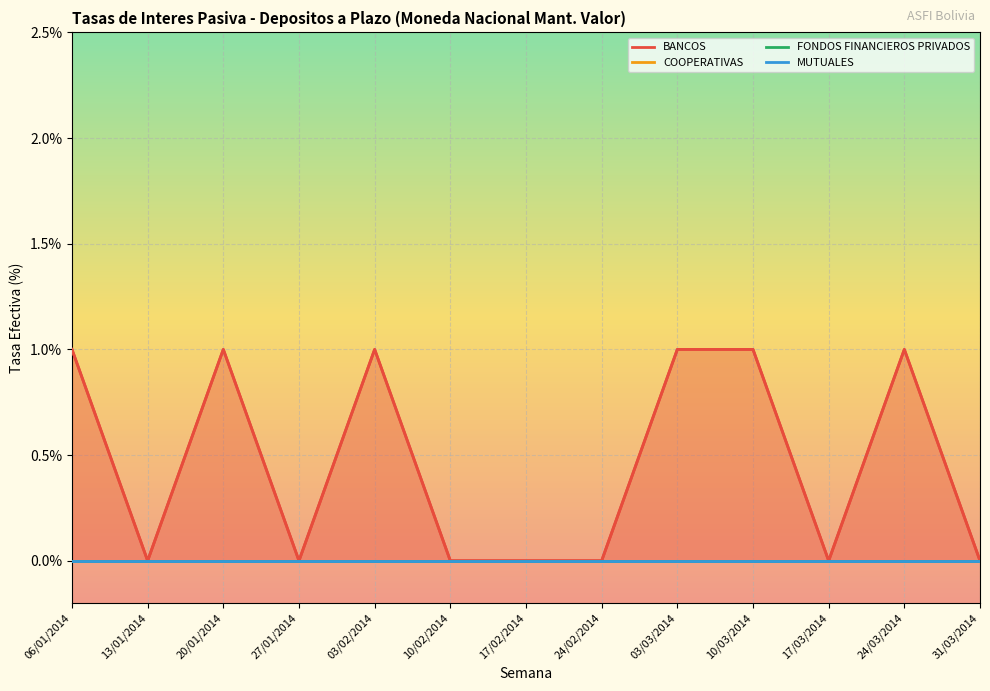

How many lines are shown in the chart?

4